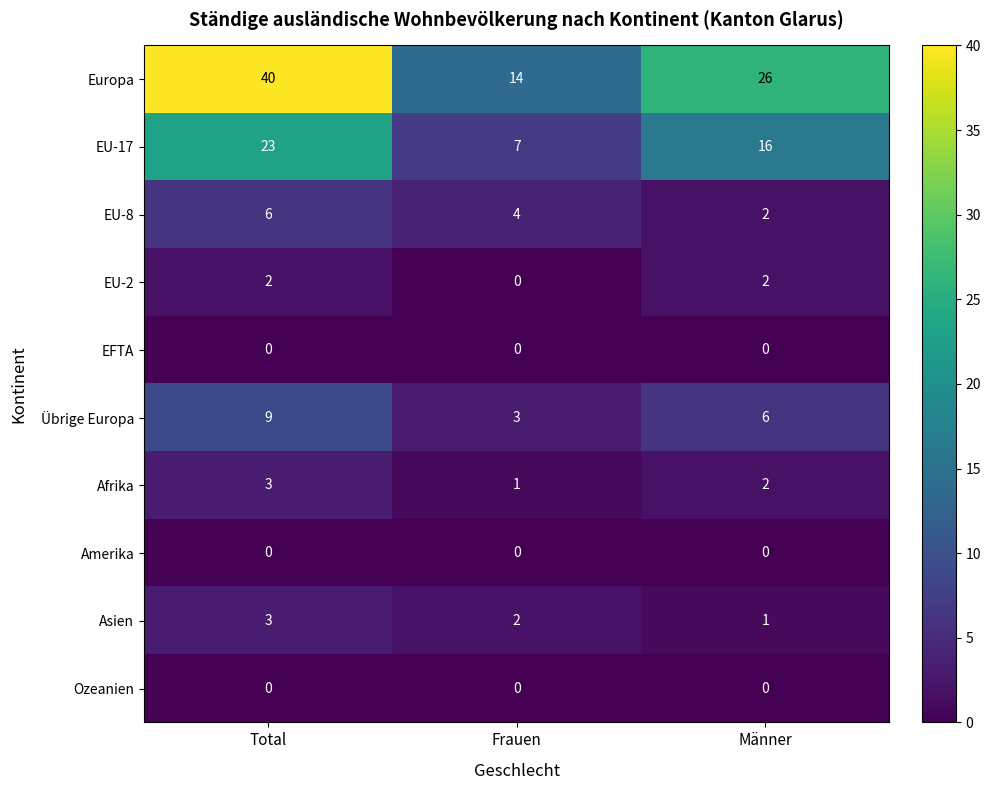

At which category is the sum across all series the highest?

Total